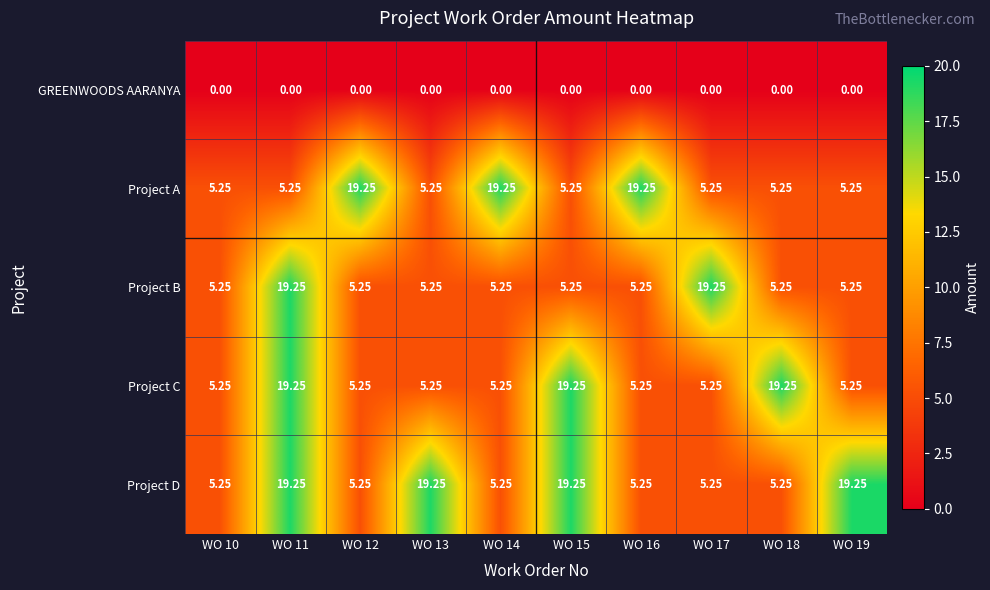

Which series has the largest total across all categories?

Project D